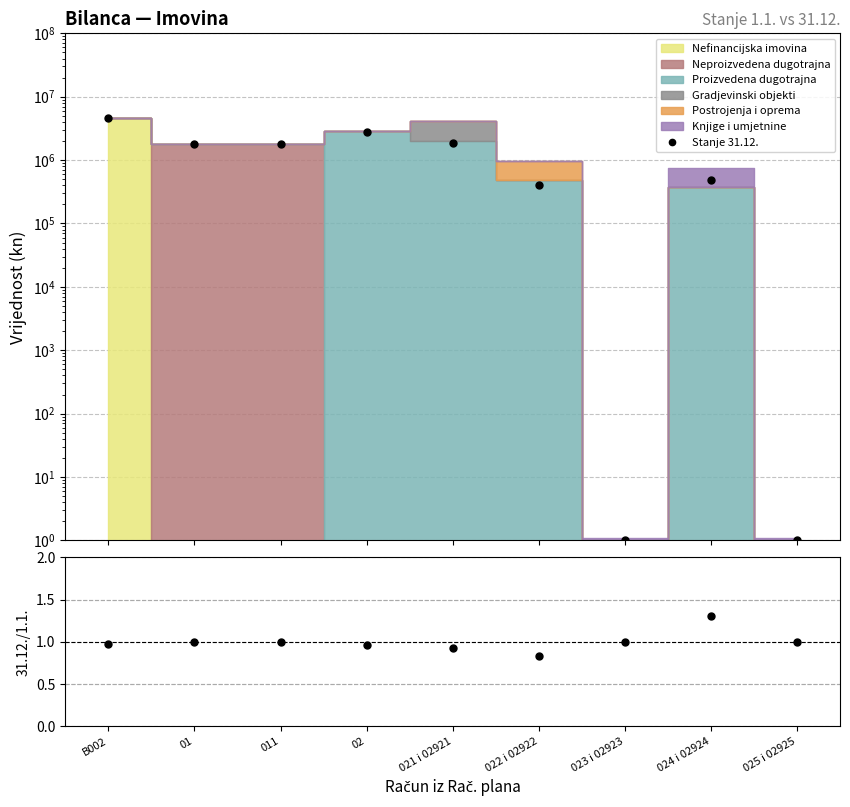

What is the lowest value of the 31.12./1.1. series?

0.8